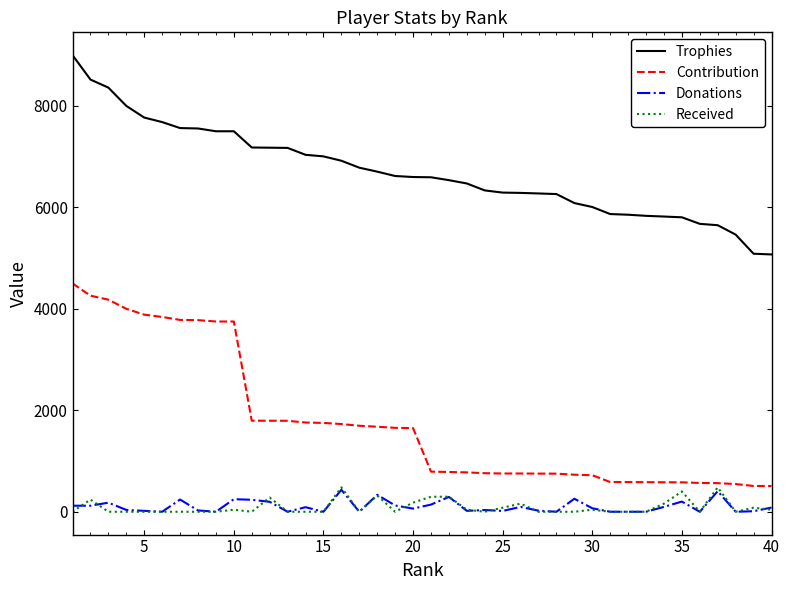

True or false: Donations and Trophies cross at least once.

False